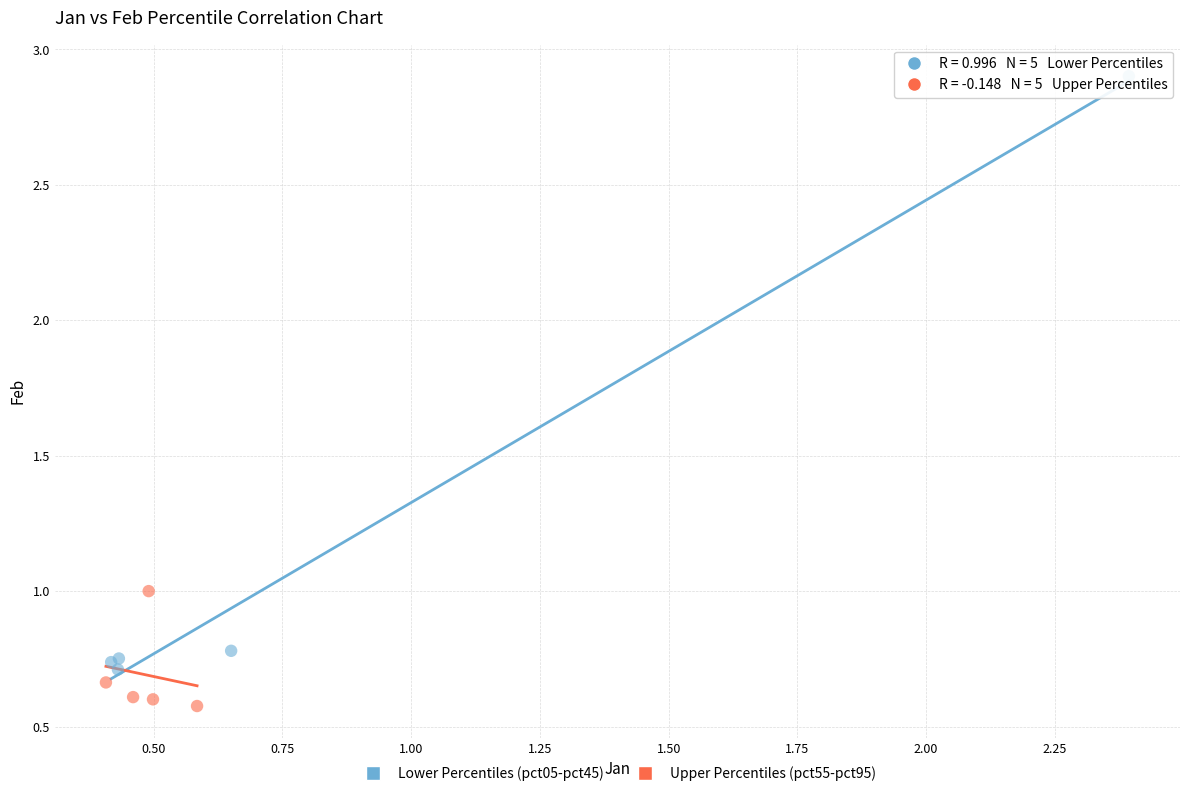

What are all the series names shown in the legend?

Lower Percentiles (pct05-pct45), Upper Percentiles (pct55-pct95)